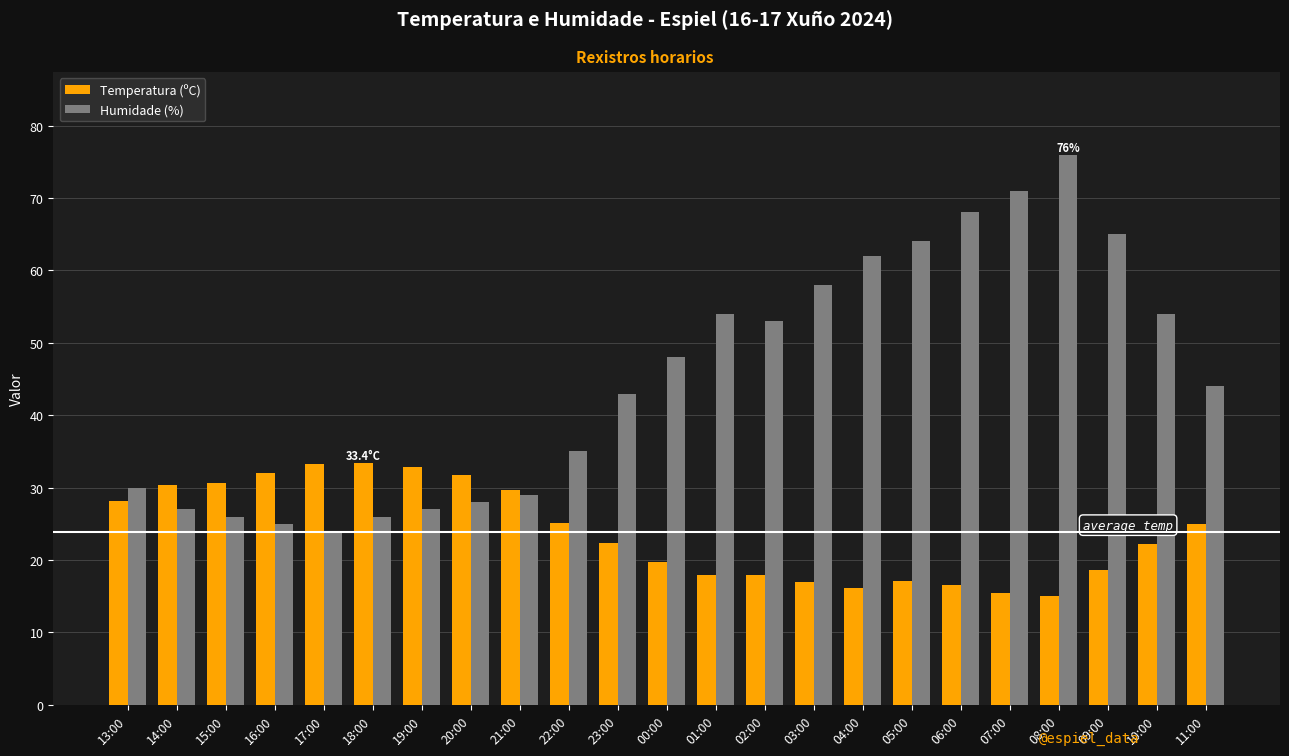

How many bars are there in total?

46